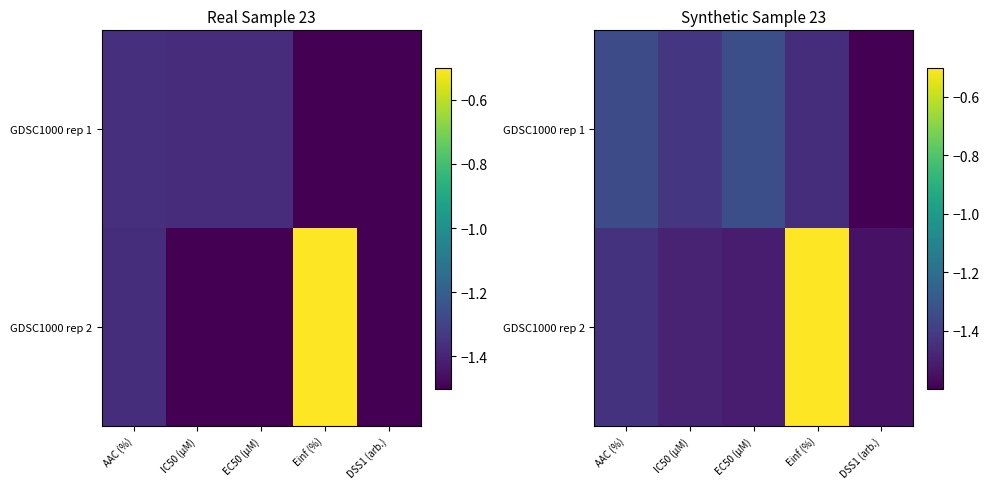

What is the total value across all series at Einf (%)?

-2.0